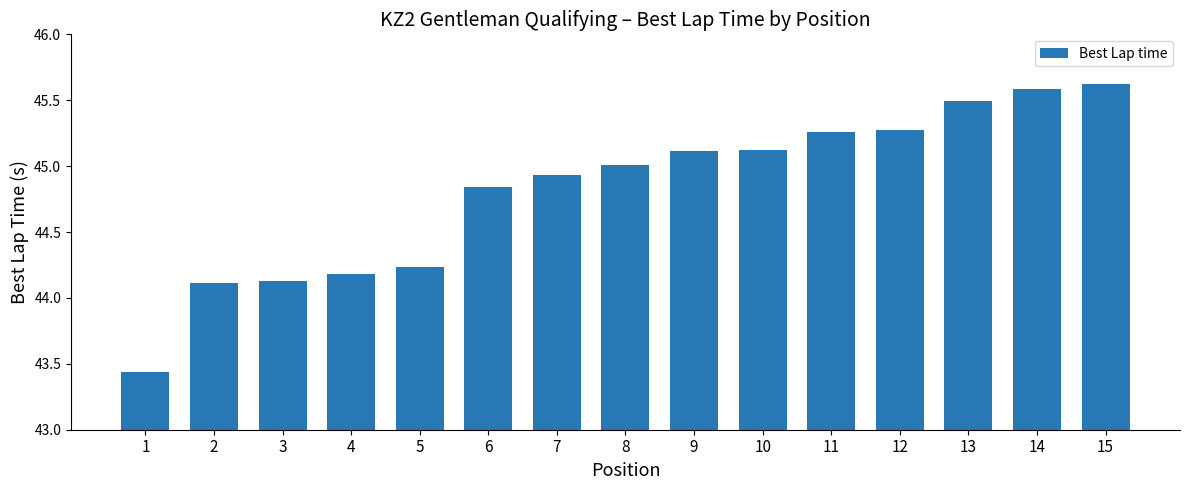

What is the difference between the maximum and minimum values?

2.2